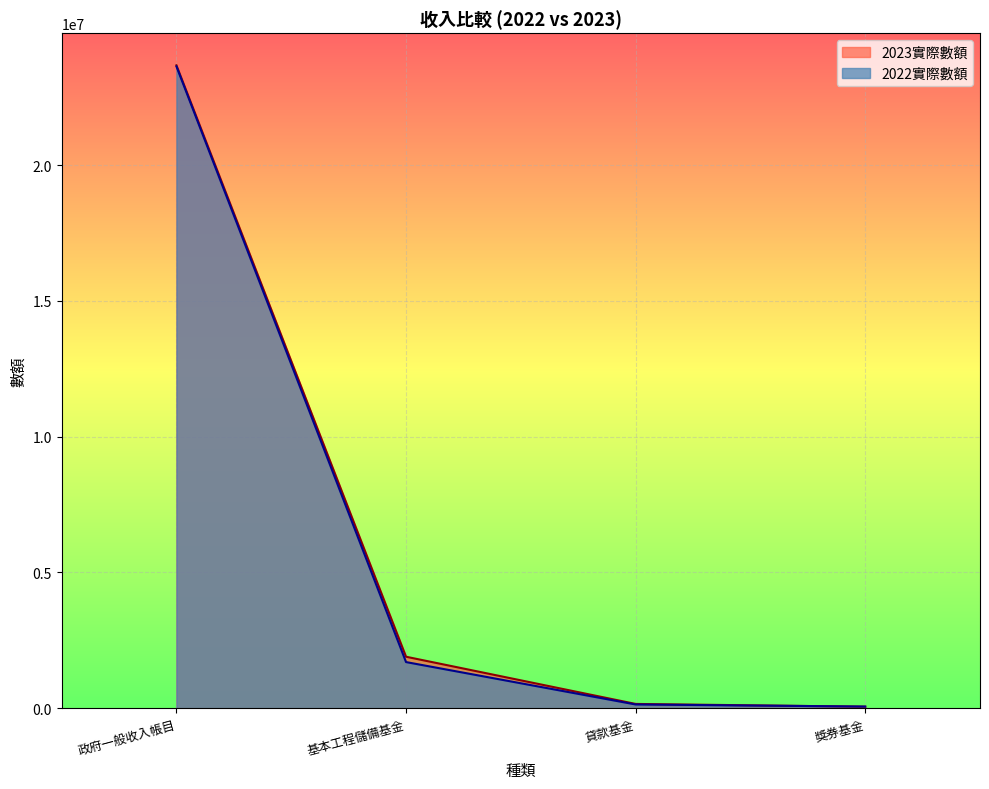

What is the sum of the 2022實際數額 values at 貸款基金 and 獎券基金?

203967